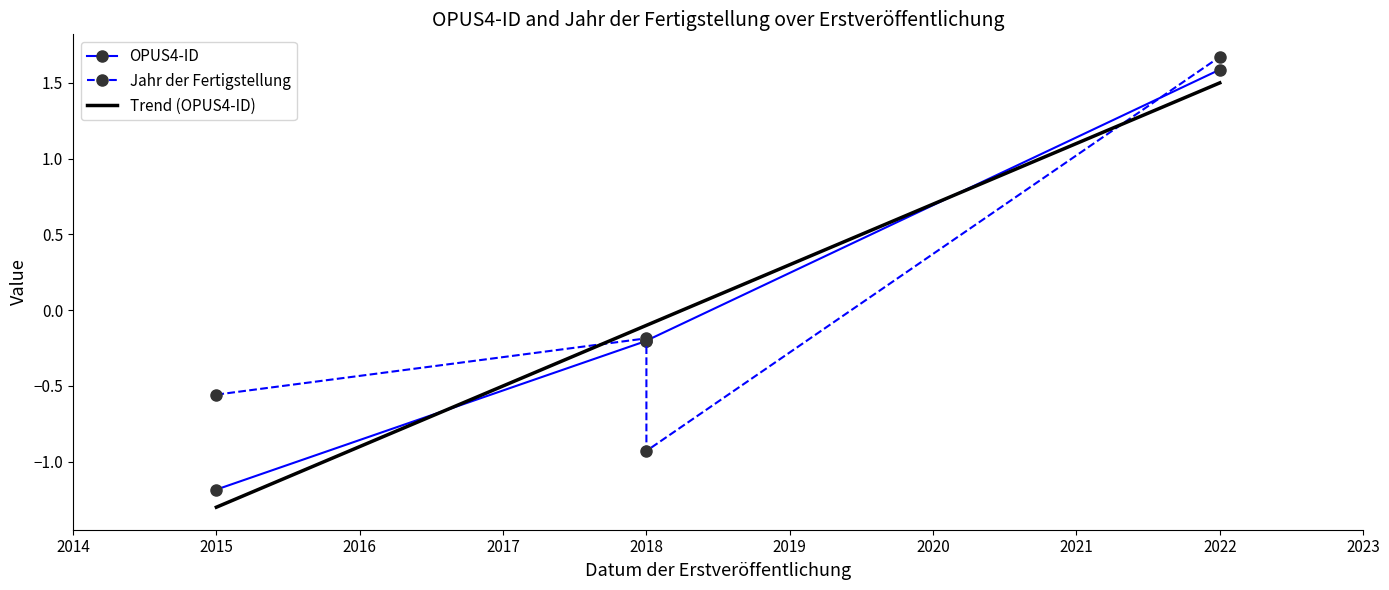

Reading left to right, list all the values displayed in this chart.

OPUS4-ID: -1.2	-0.2	-0.2	1.6
Jahr der Fertigstellung: -0.6	-0.2	-0.9	1.7
Trend (OPUS4-ID): -1.3	-0.1	-0.1	1.5